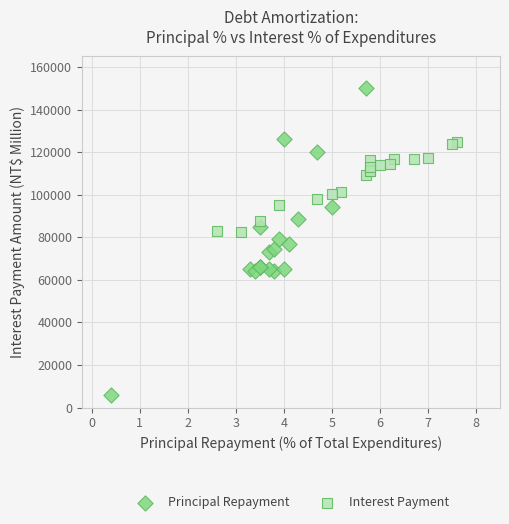

What are all the series names shown in the legend?

Principal Repayment, Interest Payment